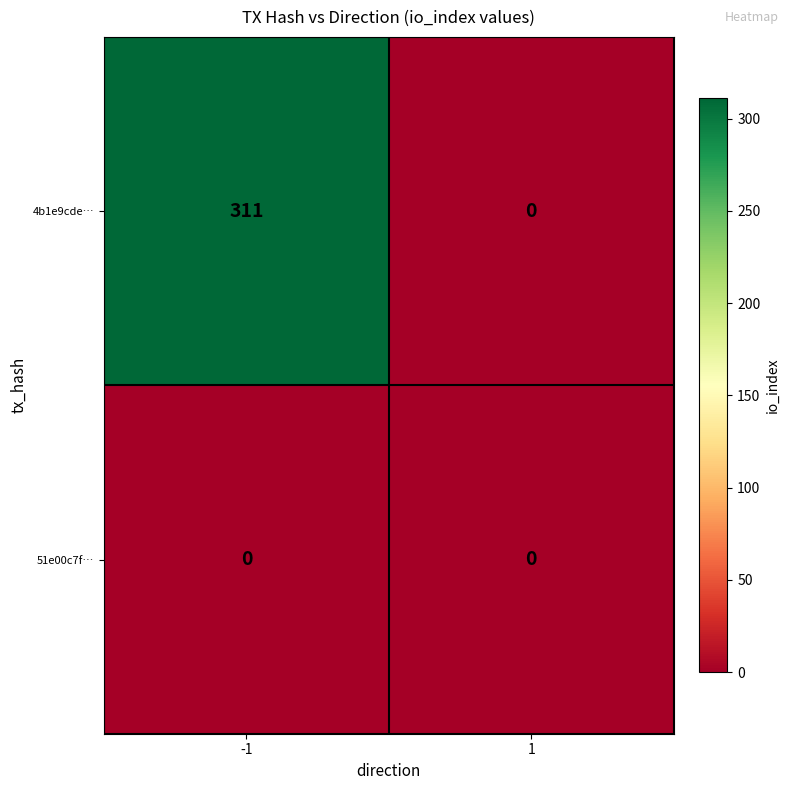

True or false: 4b1e9cde… has a value of 0 at 1.

True